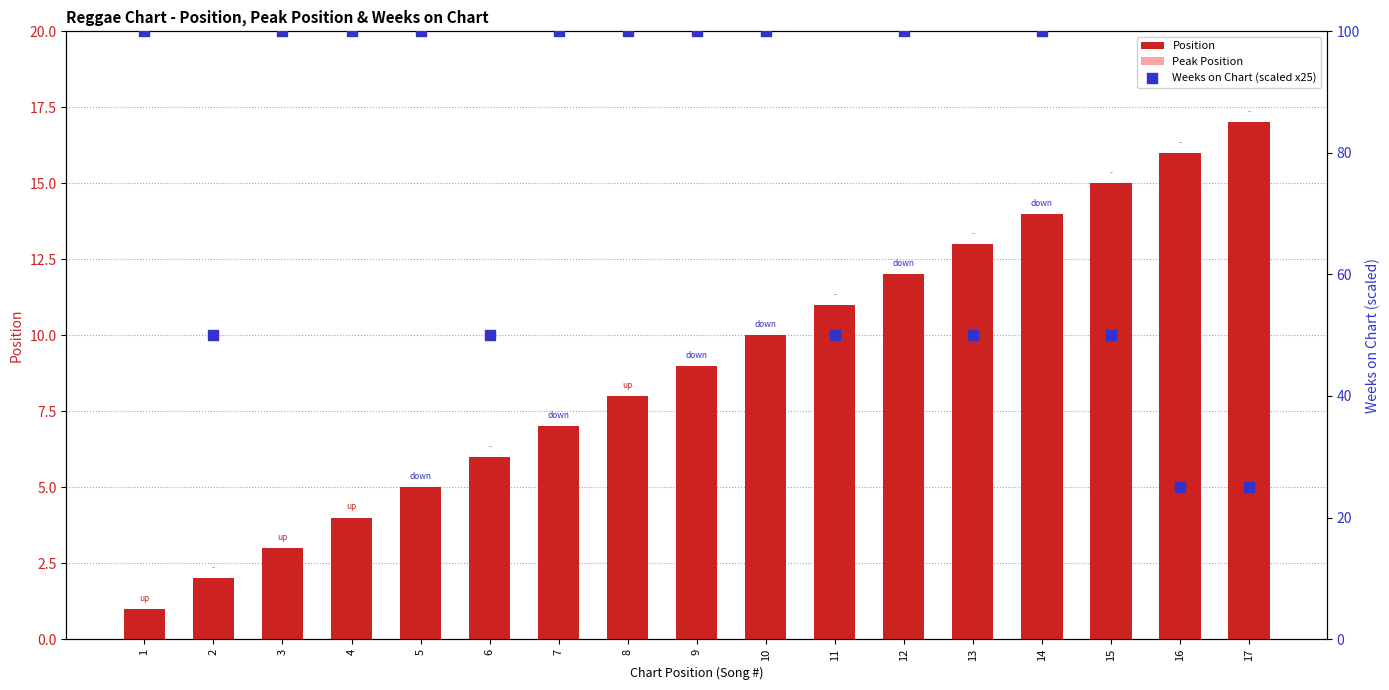

At which category is the sum across all series the highest?

14